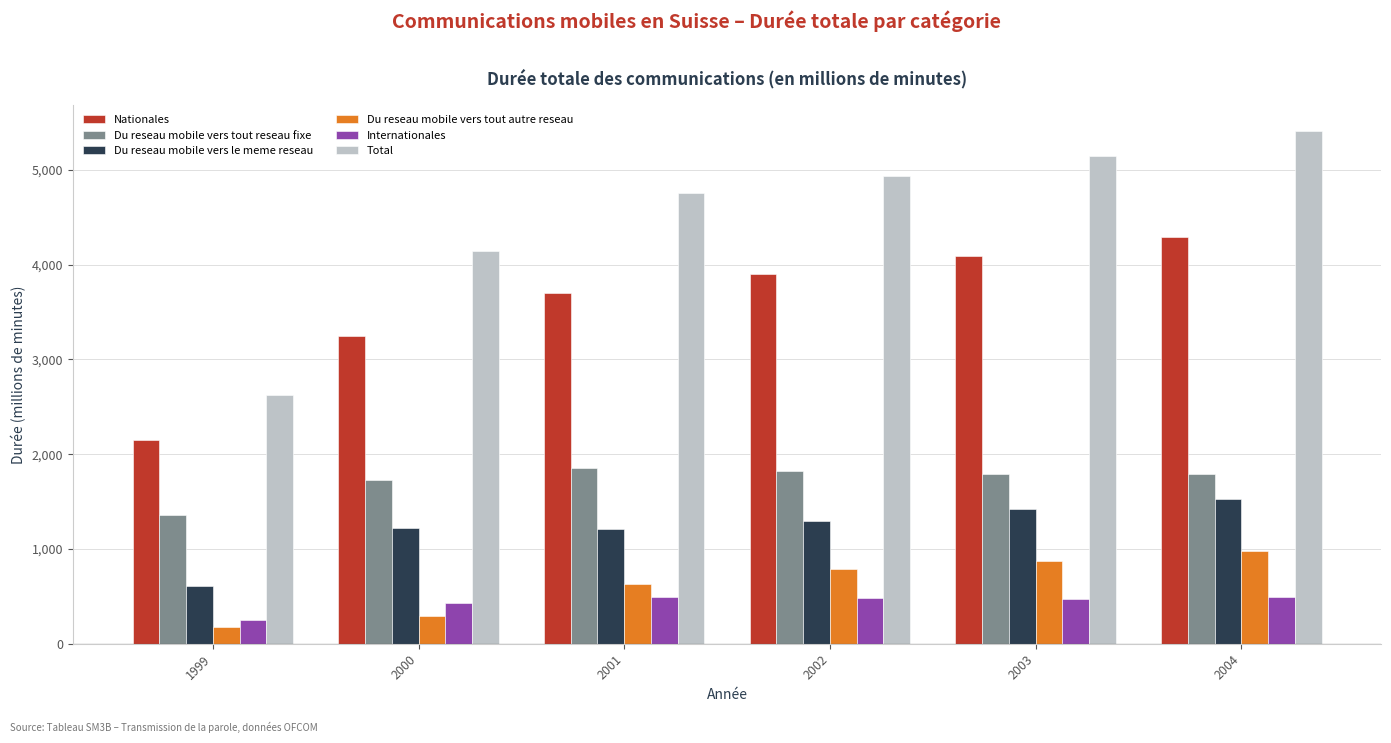

Which category has the lowest value across all series?

1999